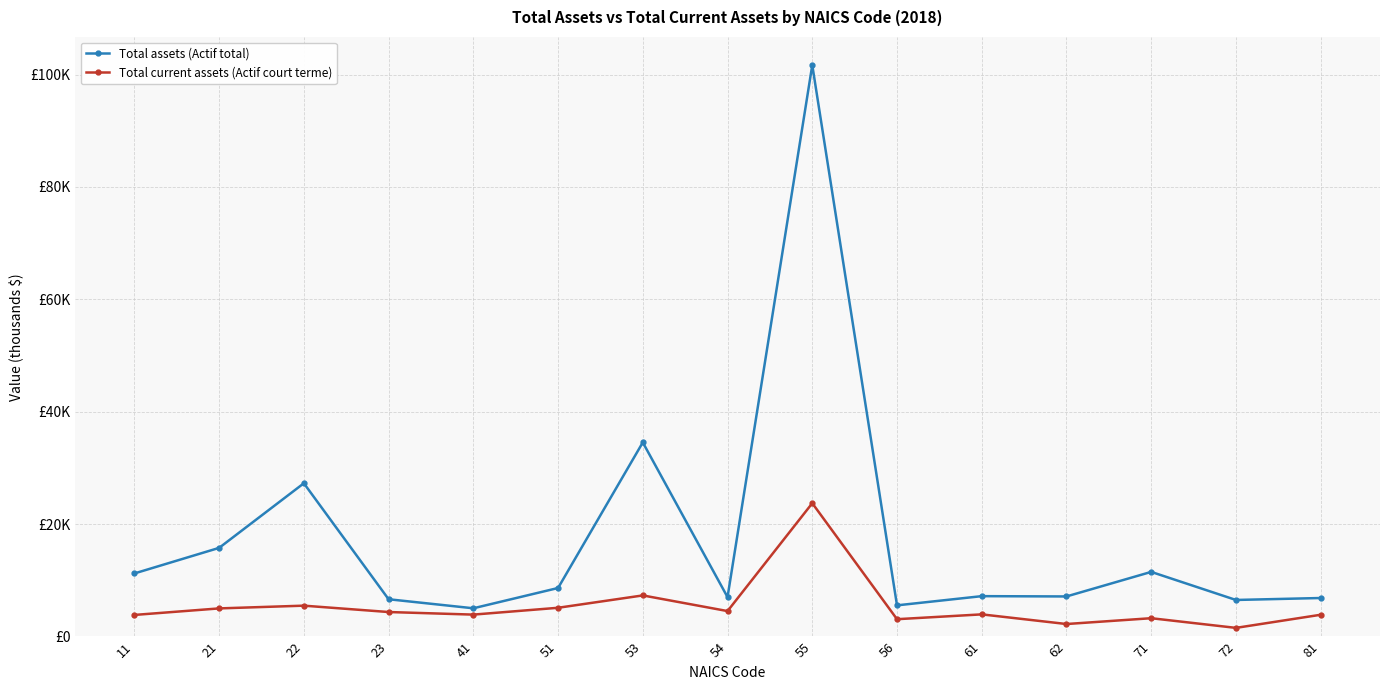

At which category does Total assets (Actif total) reach its first local peak?

22